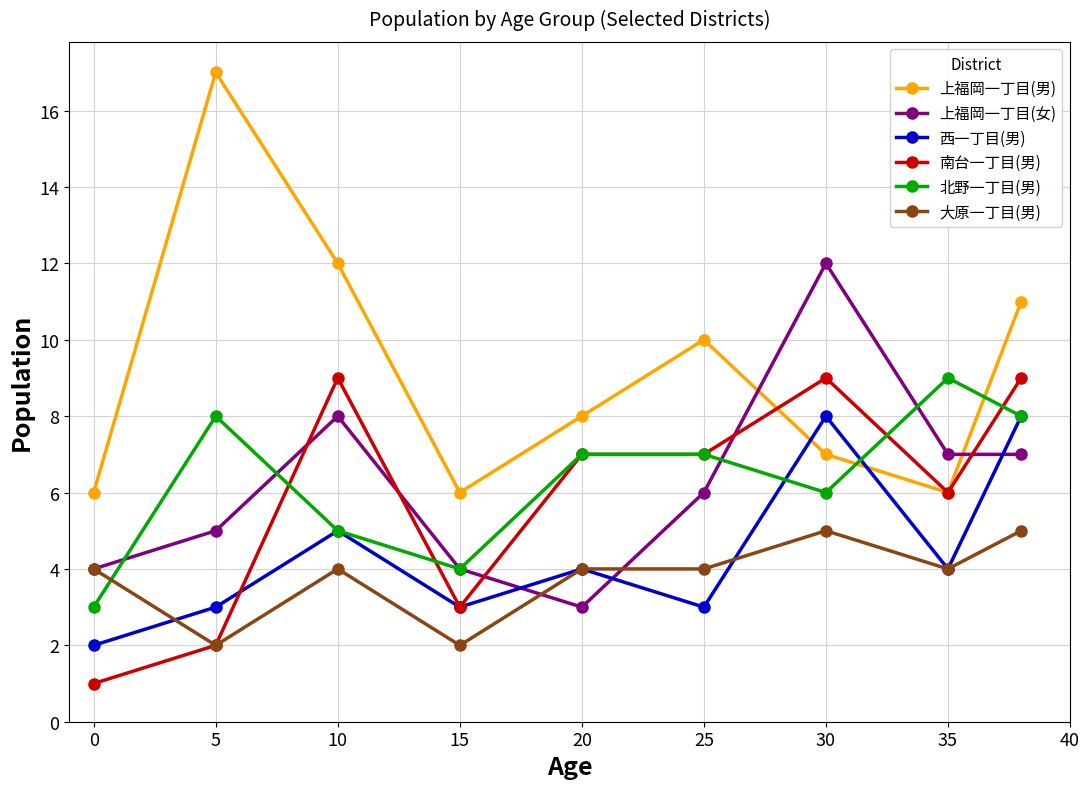

Which series has the widest spread of values?

上福岡一丁目(男)